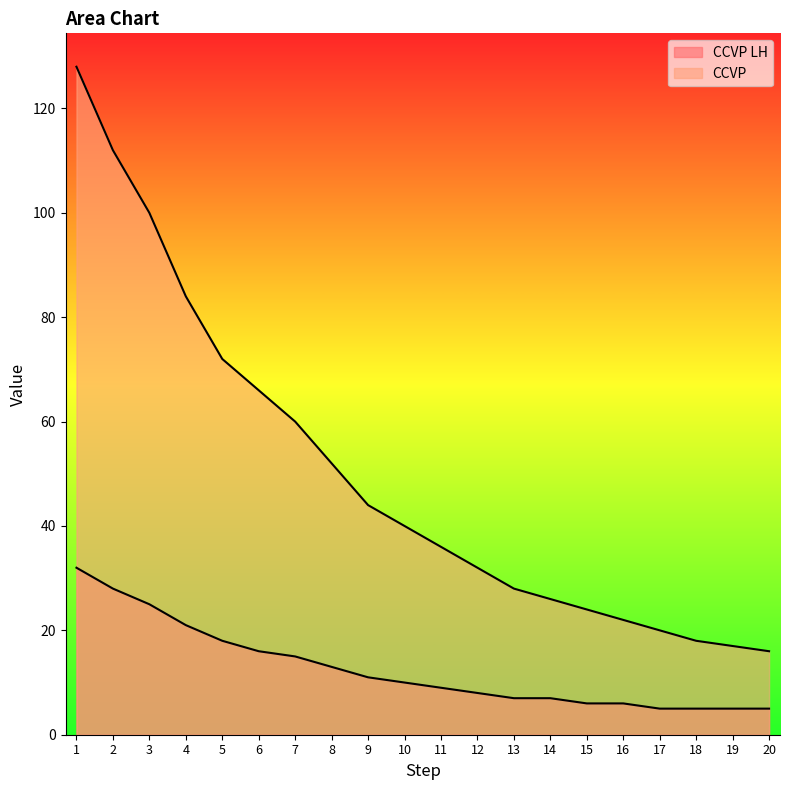

What is the greatest value displayed?

128